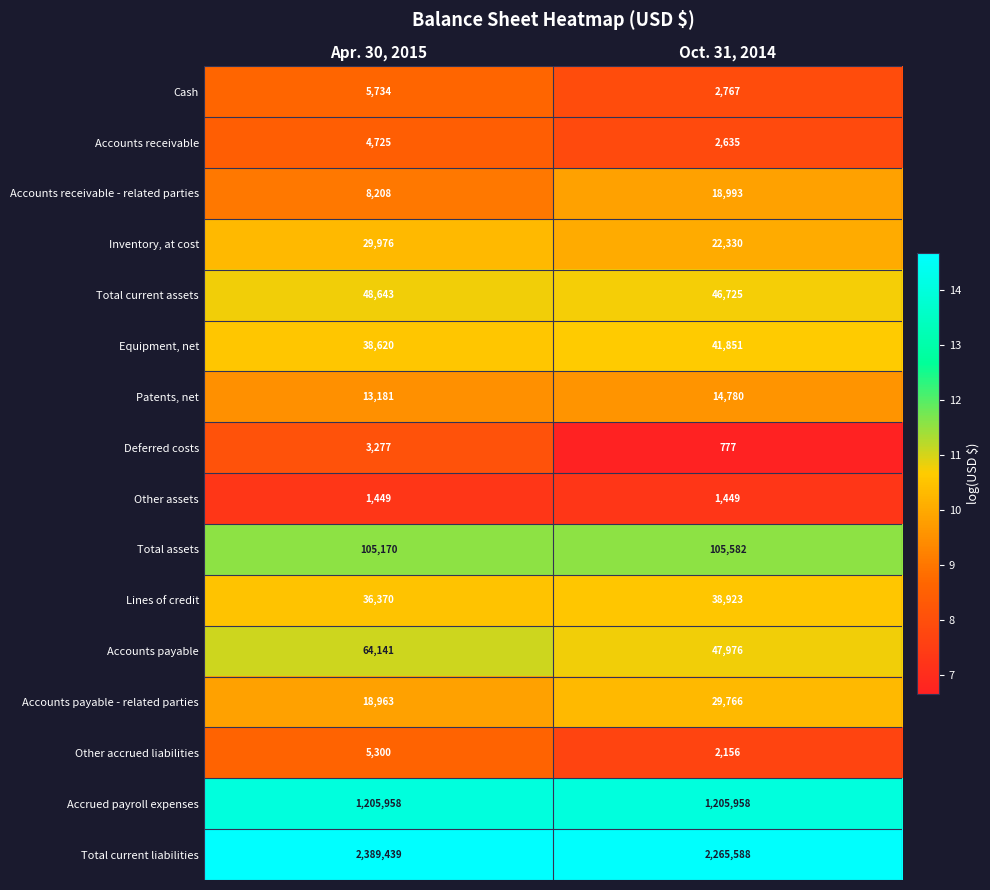

What is the sum of the Cash values at Oct. 31, 2014 and Apr. 30, 2015?

8501